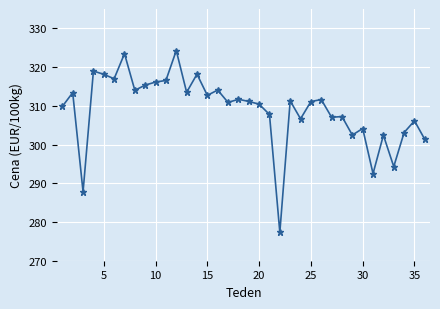

True or false: there are more than 2 points higher than both neighbors.

True